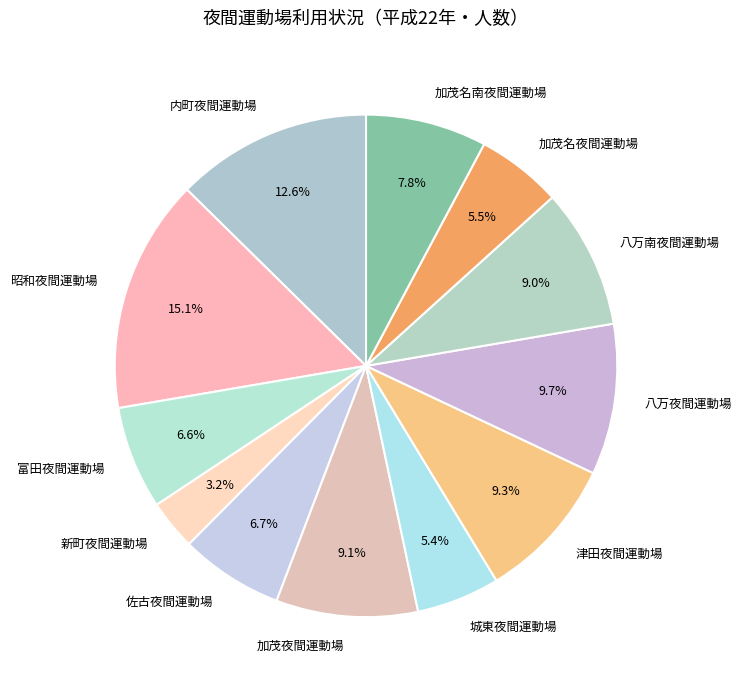

To the nearest percent, what is the difference between the largest and smallest slice percentages?

12%